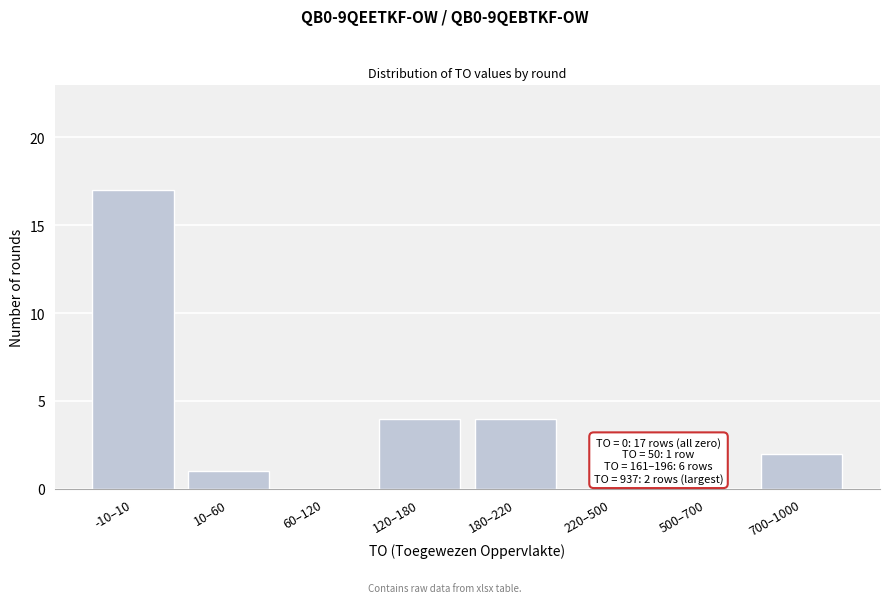

Reading left to right, transcribe all the data shown in this chart.

-10–10=17	10–60=1	60–120=0	120–180=4	180–220=4	220–500=0	500–700=0	700–1000=2